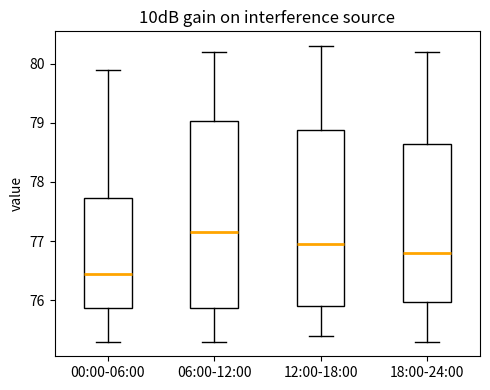

Reading left to right, read every box against the y-axis: the position of its median line, the range the box covers, and the ends of its whiskers. The values are not printed on the chart, so give them approximately, as read against the axis.

00:00-06:00: median 76.5, box 75.9 to 77.7, whiskers 75.3 to 79.9
06:00-12:00: median 77.2, box 75.9 to 79.0, whiskers 75.3 to 80.2
12:00-18:00: median 77.0, box 75.9 to 78.9, whiskers 75.4 to 80.3
18:00-24:00: median 76.8, box 76.0 to 78.7, whiskers 75.3 to 80.2